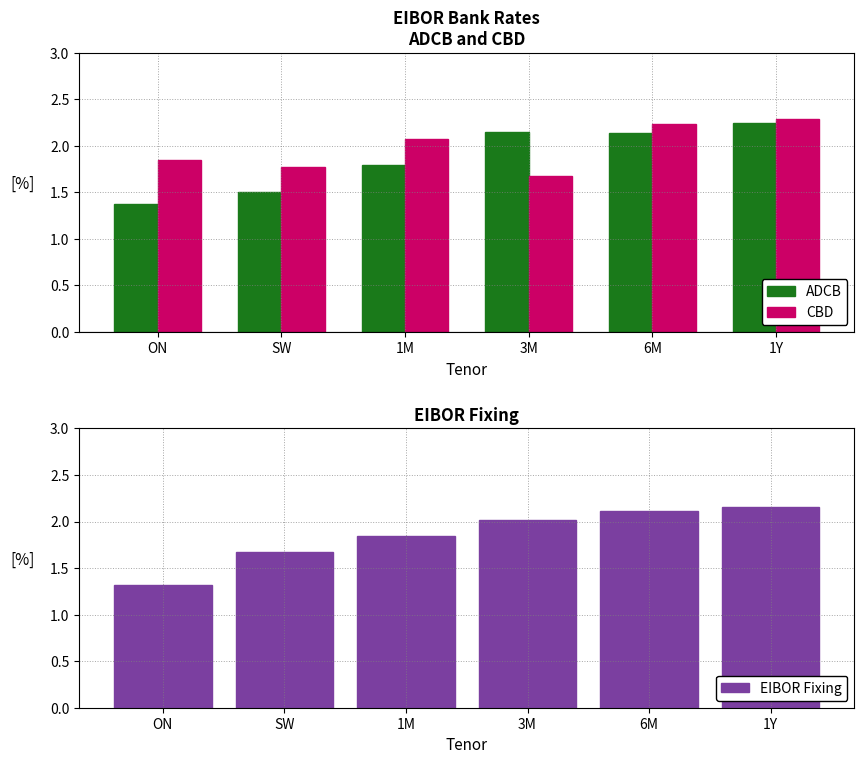

What value does the ADCB series have at ON?

1.4